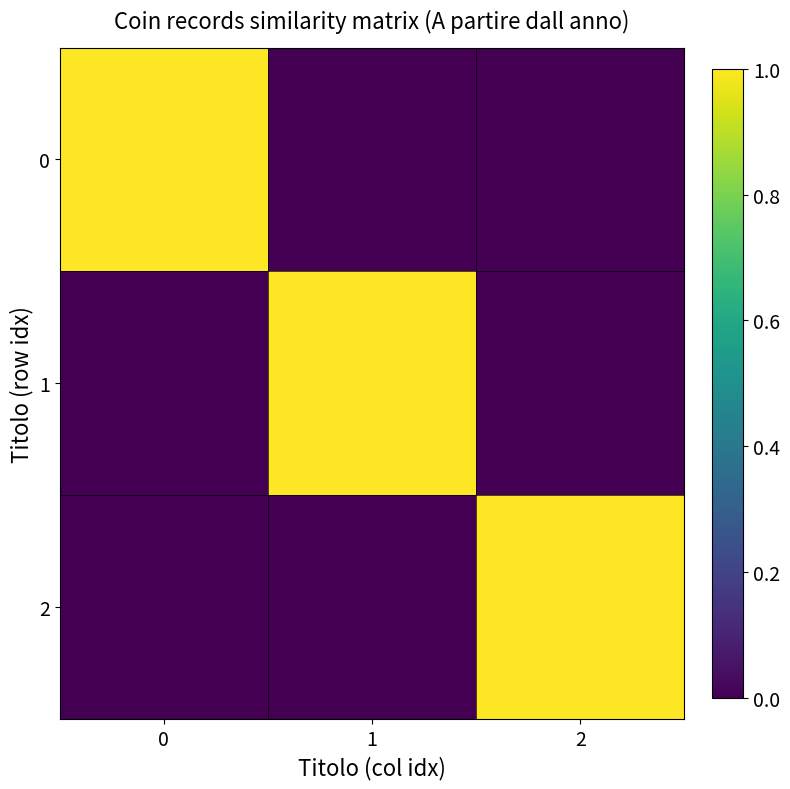

Reading right to left, extract all data points from this chart.

0: 2=0	1=0	0=1
1: 2=0	1=1	0=0
2: 2=1	1=0	0=0